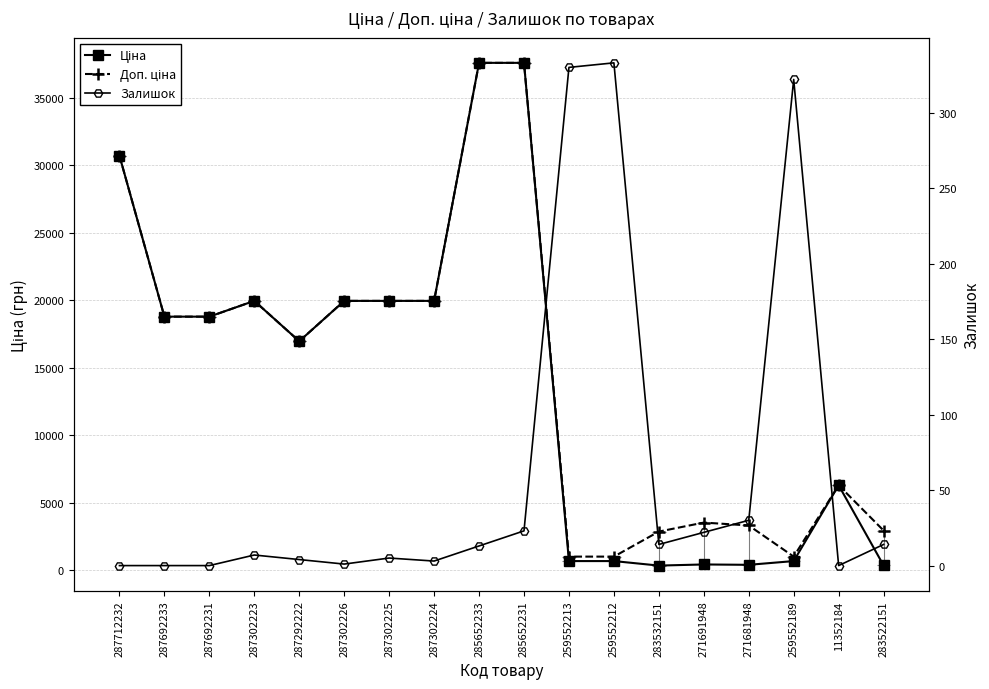

How many values in the Ціна series exceed 18796?

9